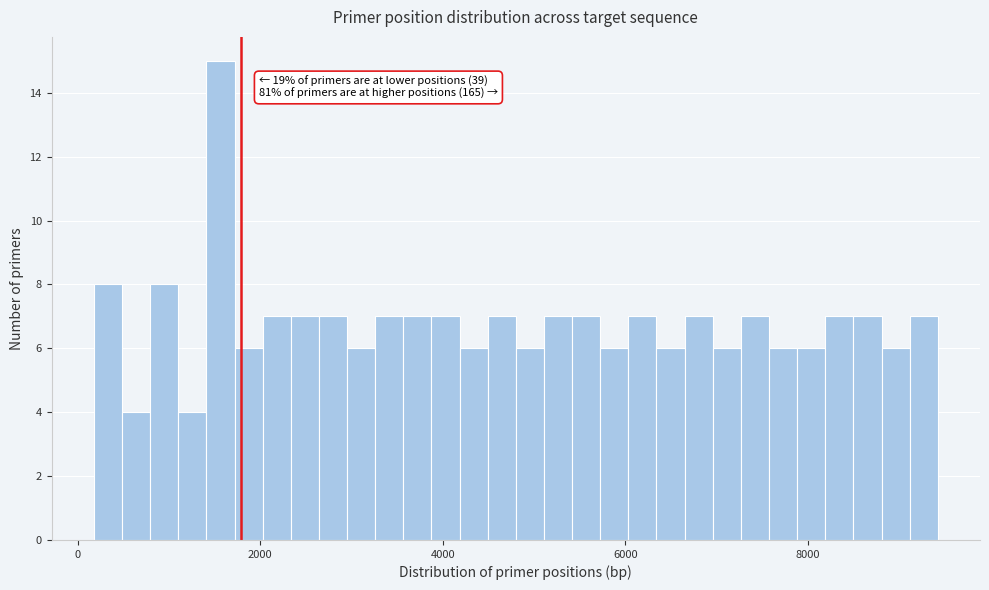

Read against the x-axis, roughly where is the centre of the tallest bar?

1600